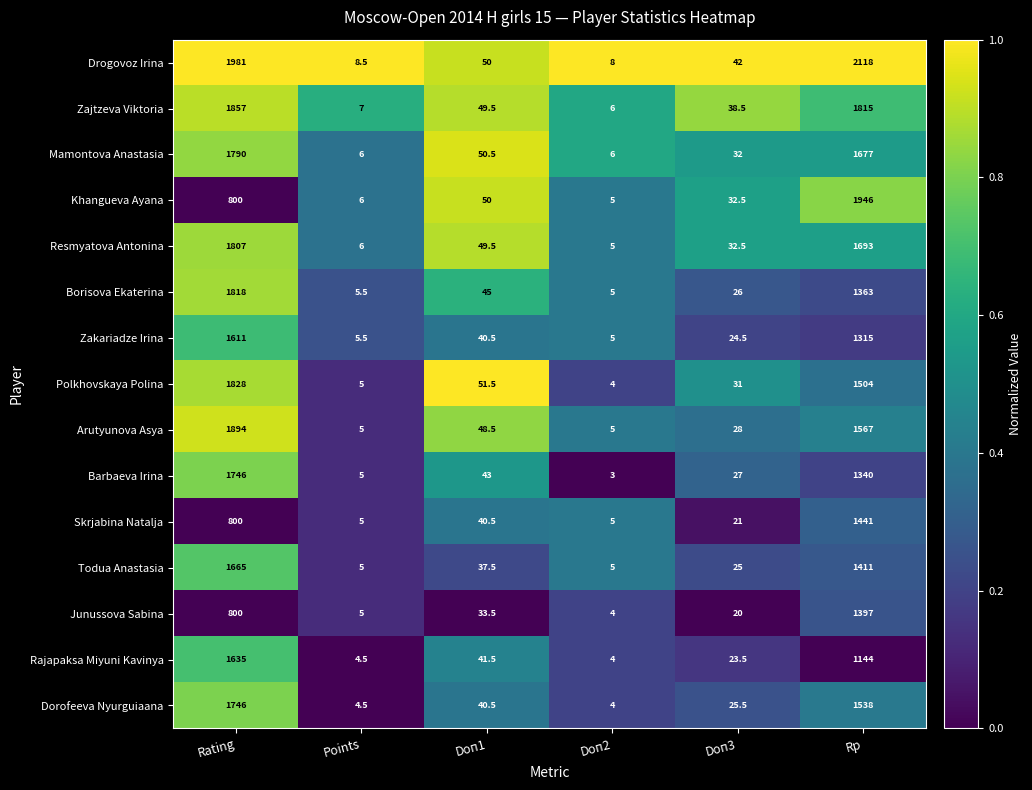

The Barbaeva Irina series shows 66.5 at Doп1. True or false?

False